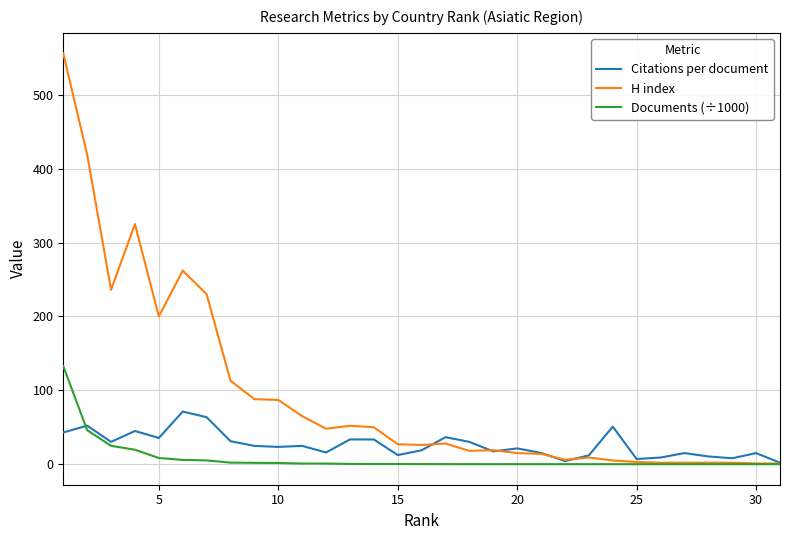

What is the maximum value for Citations per document?

71.2